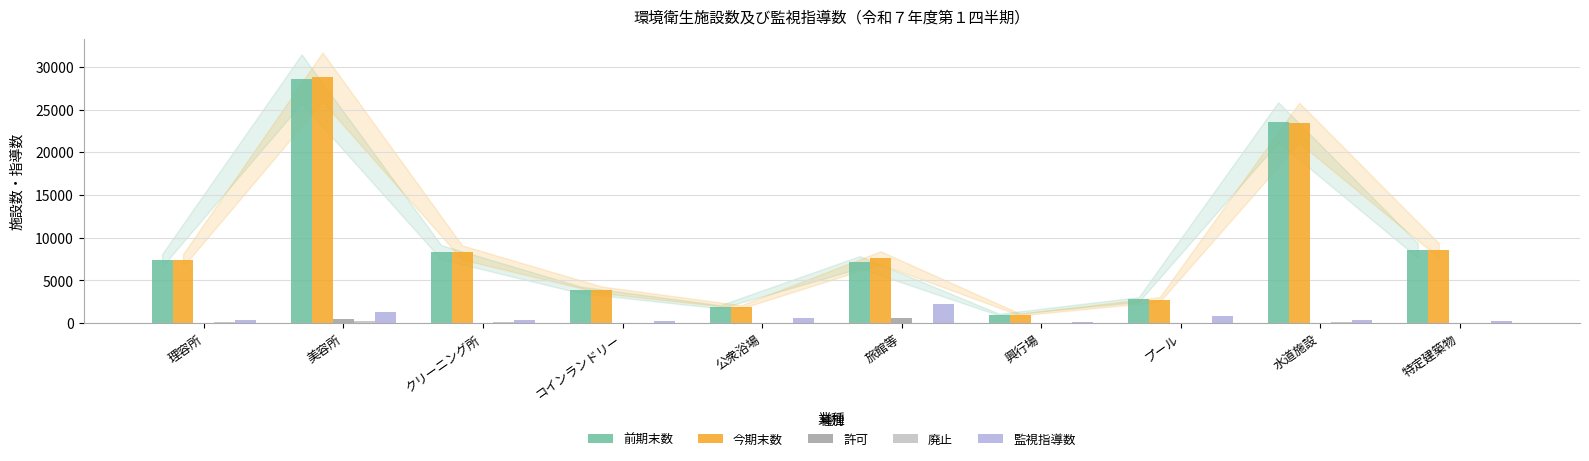

What is the sum of all 許可 values?

1247